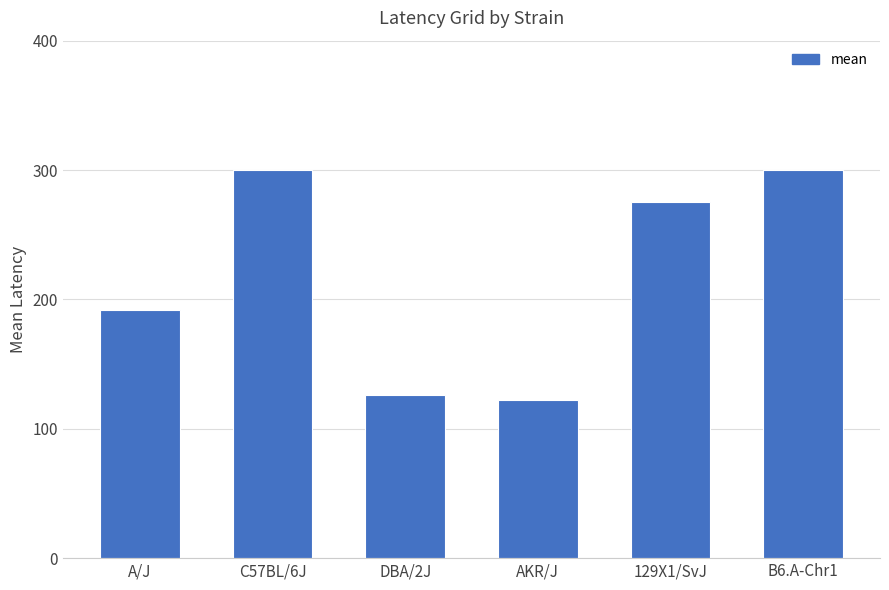

What position from the left is DBA/2J?

3